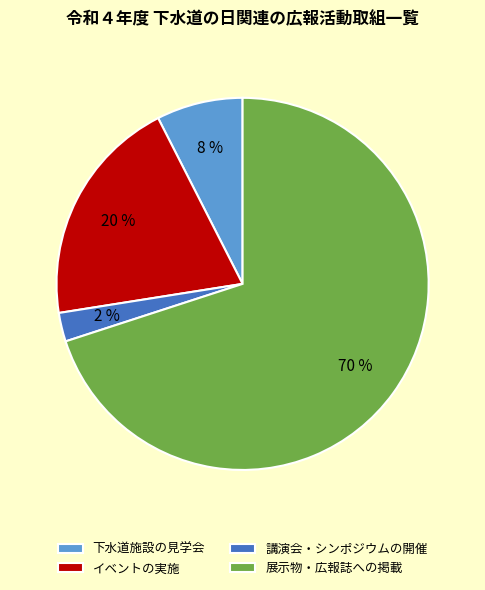

Is the sum of 展示物・広報誌への掲載 and 講演会・シンポジウムの開催 greater than half?

Yes